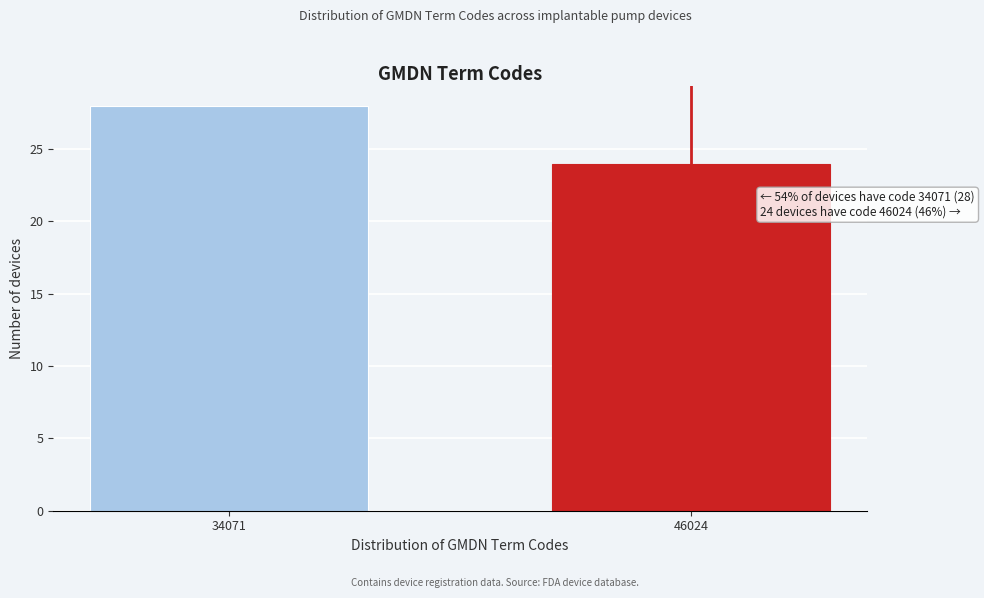

Reading left to right, extract all data points from this chart.

28	24